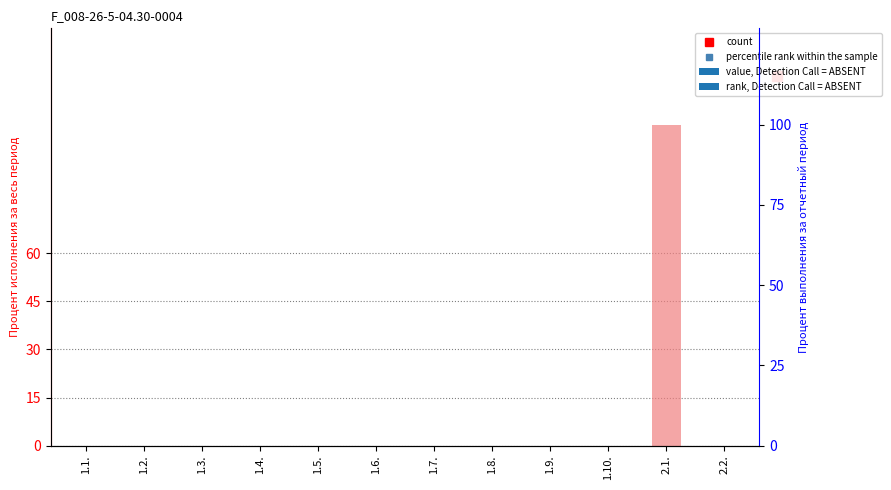

Which series changed the most between 1.7. and 1.9.?

Процент исполнения за весь период